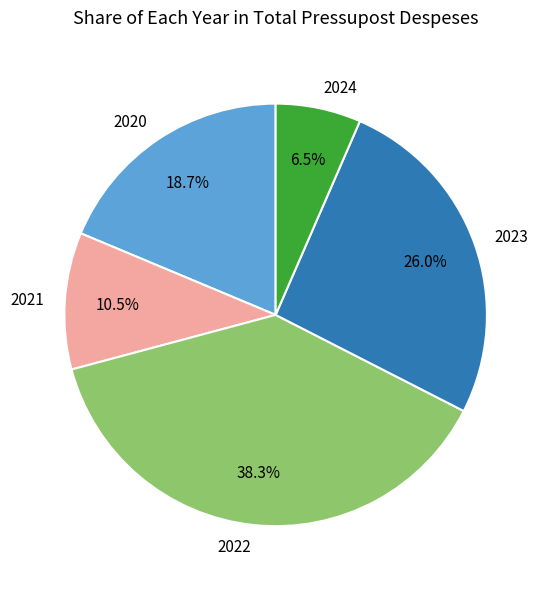

Is there a majority slice in this chart?

No